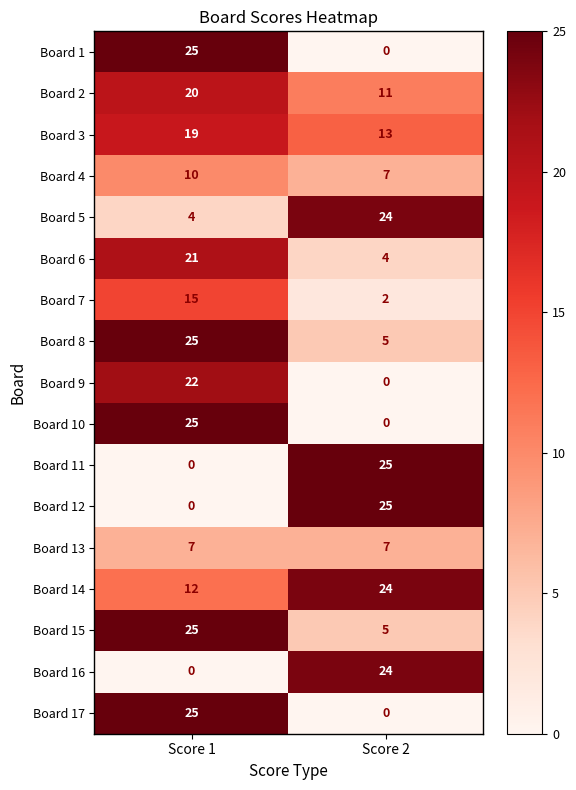

Which series has the largest total across all categories?

Board 14